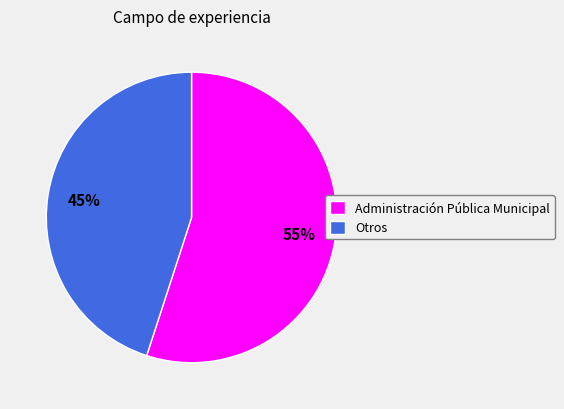

Count the number of slices in the pie.

2